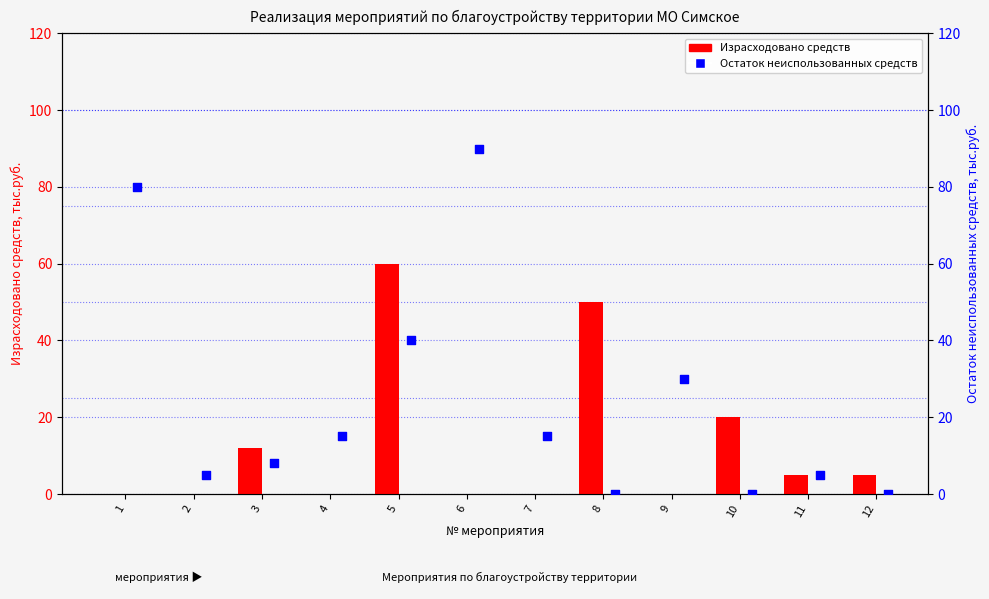

Is the value of Израсходовано средств at 8 greater than the value of Остаток неиспользованных средств at 3?

Yes